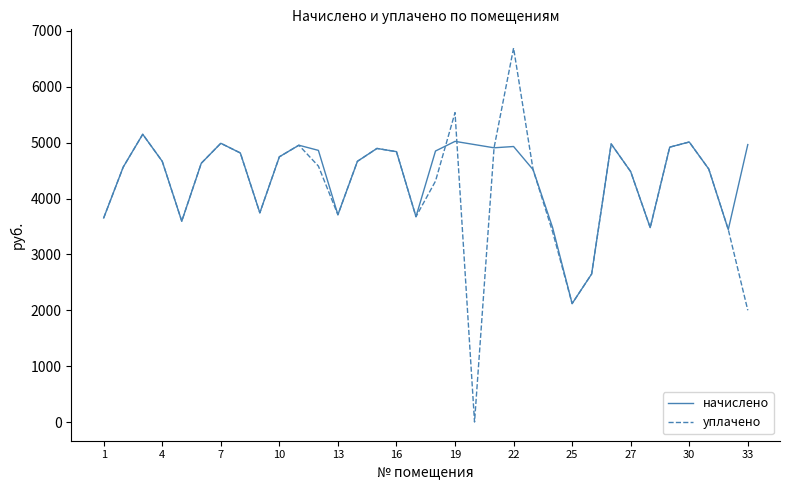

Rank the series by their maximum value, from highest to lowest.

уплачено, начислено